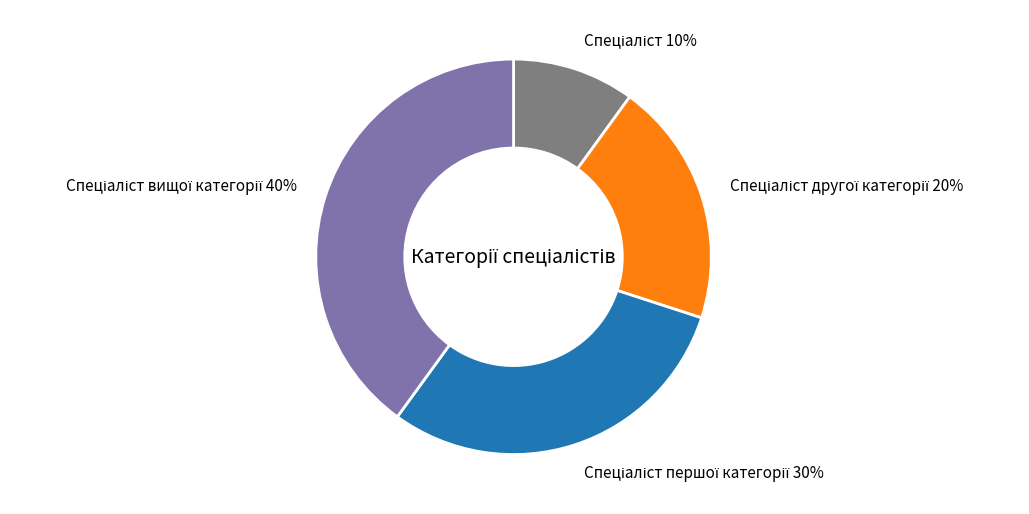

To the nearest percent, what is the difference between the largest and smallest slice percentages?

30%